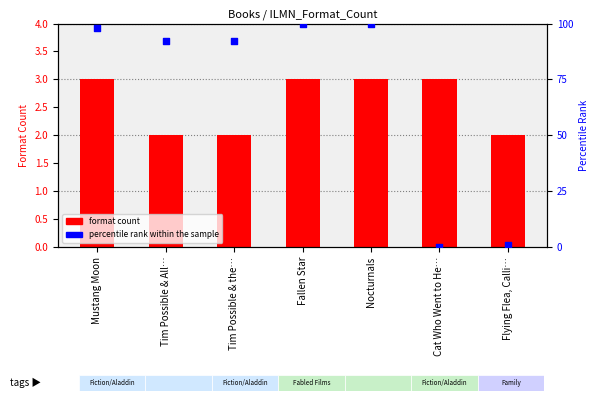

At which category is the sum across all series the highest?

Fallen Star